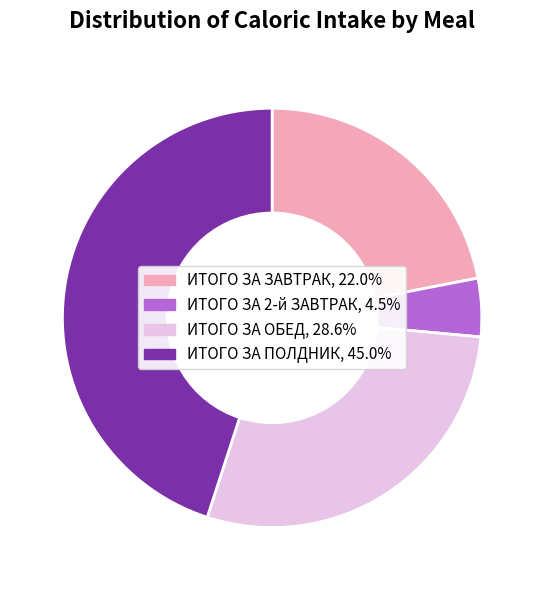

Is there any slice that represents more than half of the pie?

No